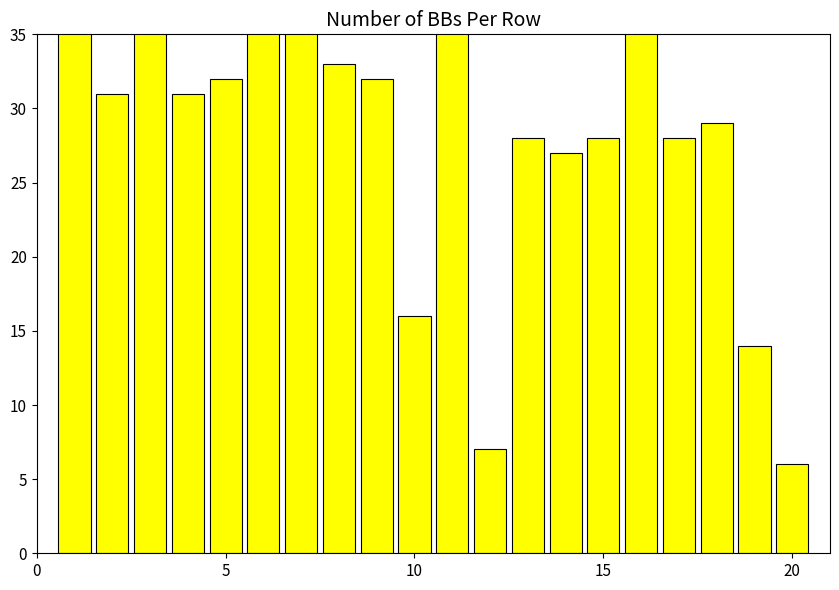

Reading left to right, what are all the values shown in this chart?

37	31	36	31	32	40	36	33	32	16	38	7	28	27	28	39	28	29	14	6